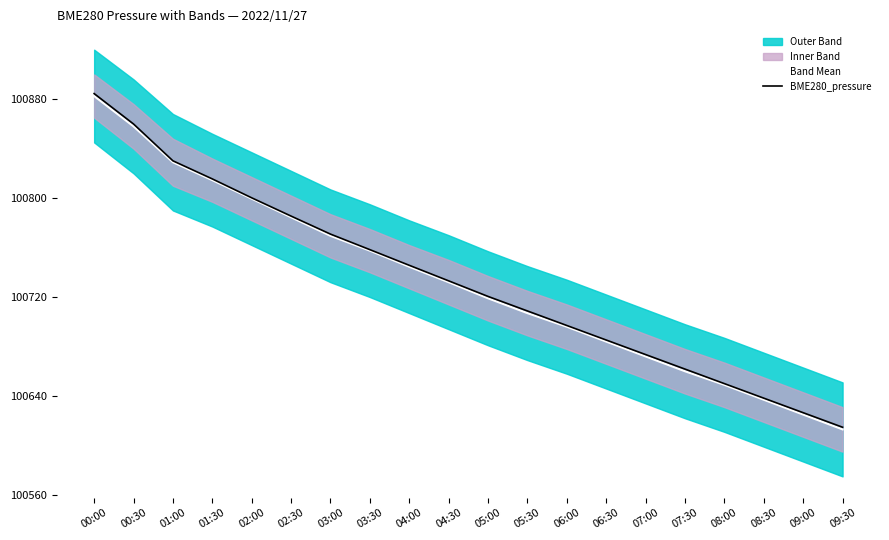

True or false: BME280_pressure has a value of 67430.0 at 08:30.

False